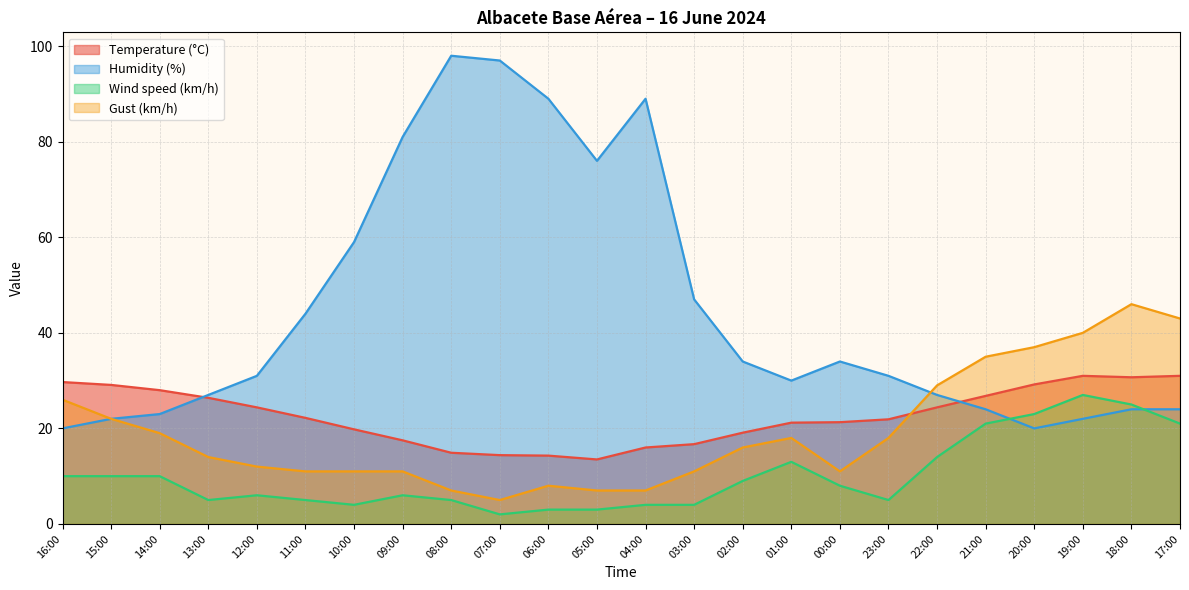

Which series has the largest total across all categories?

Humidity (%)